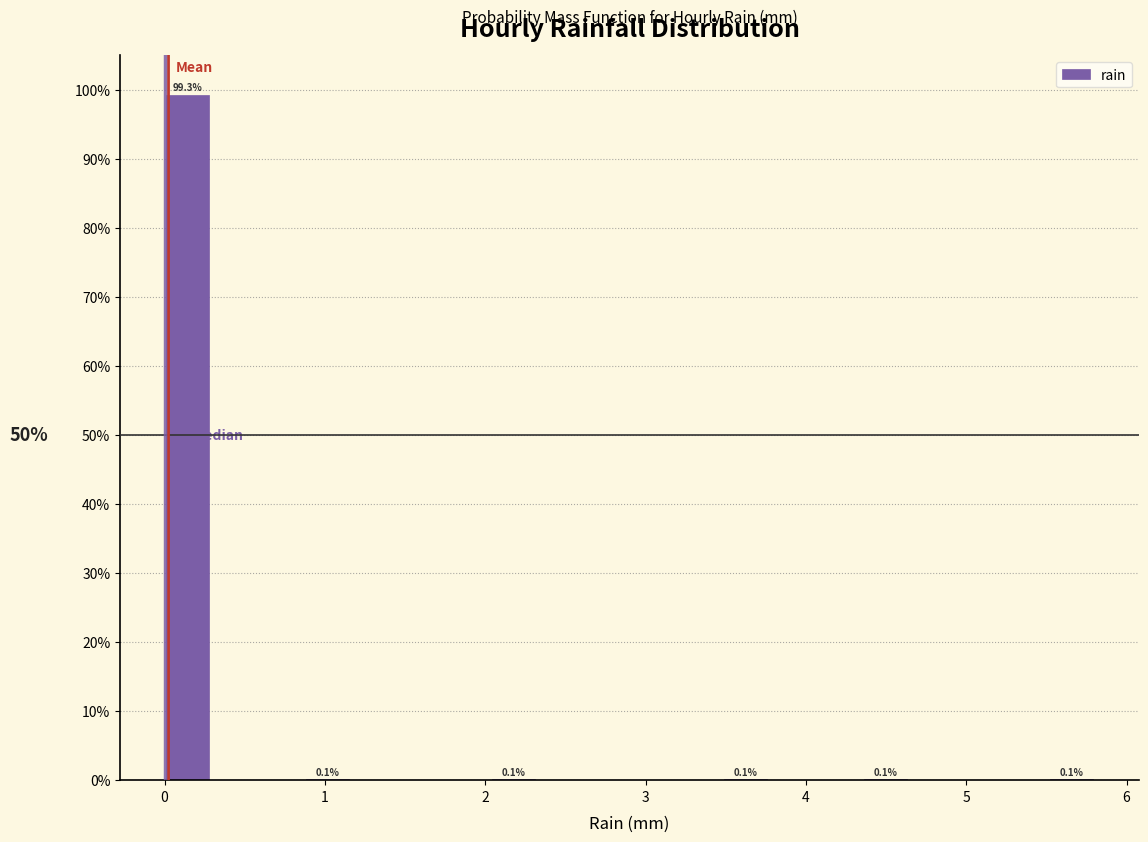

Read against the x-axis, roughly where is the centre of the tallest bar?

0.1